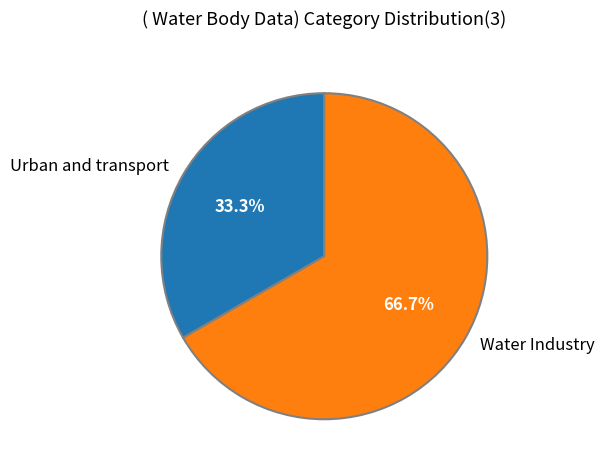

To the nearest percent, what is the average slice percentage?

50%